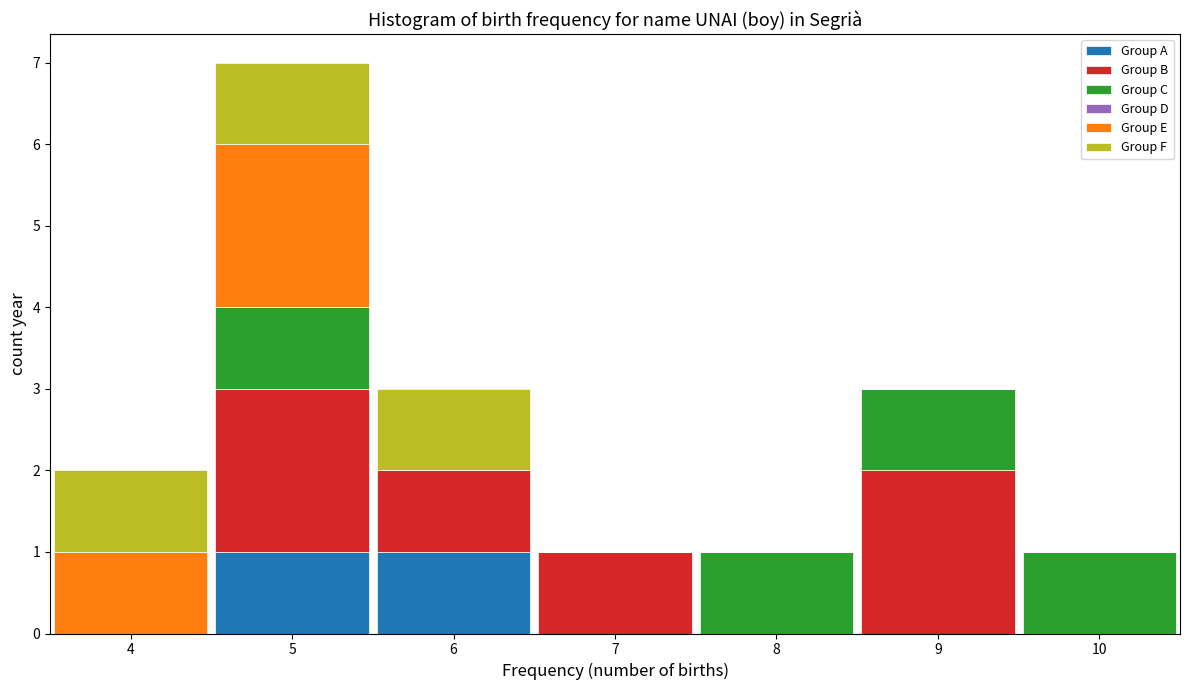

Reading left to right, list every stacked bar in this chart as the range it spans on the x-axis followed by its total height. The values are not printed on the chart, so give them approximately, as read against the axis.

3.5 to 4.5: 2
4.5 to 5.5: 7
5.5 to 6.5: 3
6.5 to 7.5: 1
7.5 to 8.5: 1
8.5 to 9.5: 3
9.5 to 10.5: 1